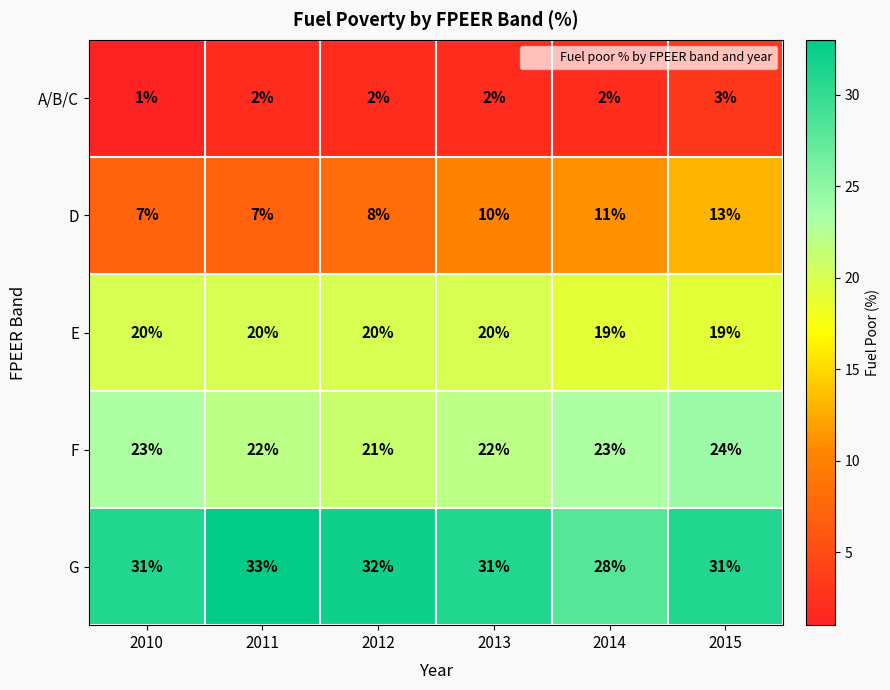

At which category is the sum across all series the highest?

2015